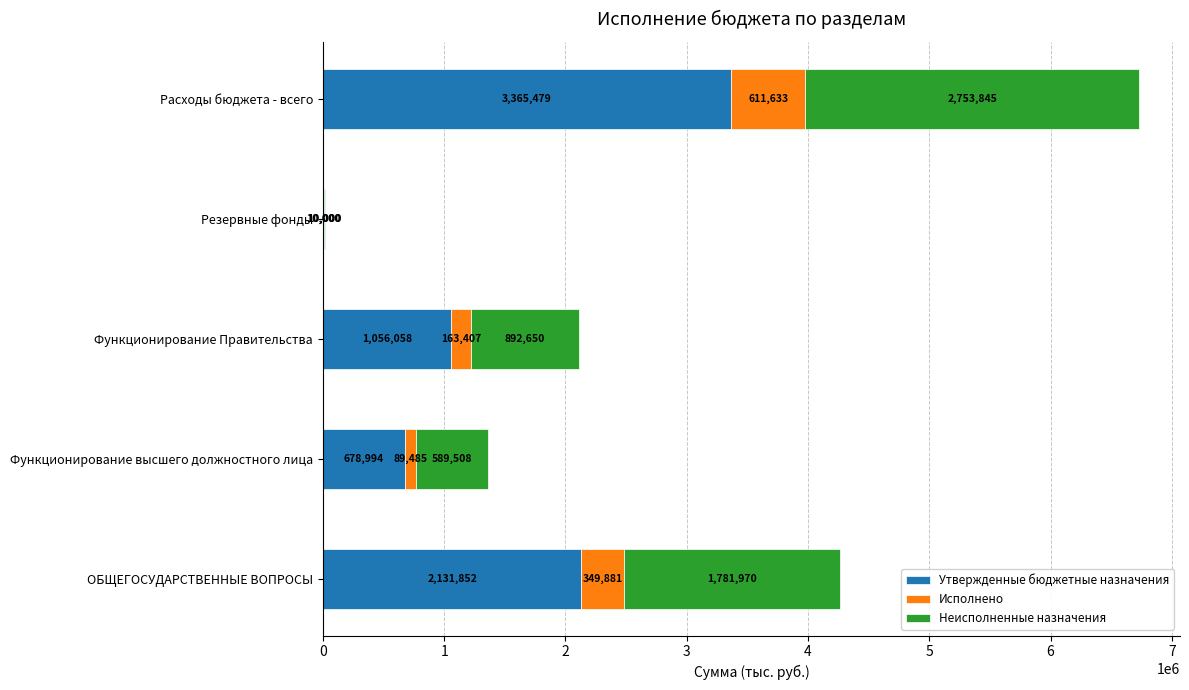

What are all the series names shown in the legend?

Утвержденные бюджетные назначения, Исполнено, Неисполненные назначения